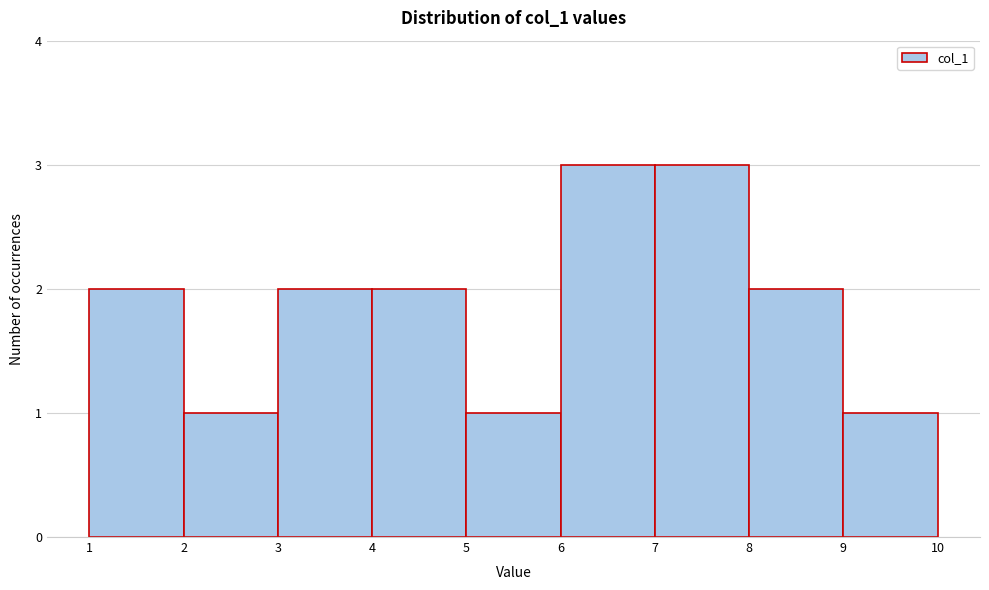

Reading left to right, list every bar in this chart as the range it spans on the x-axis followed by its height. The values are not printed on the chart, so give them approximately, as read against the axis.

1 to 2: 2
2 to 3: 1
3 to 4: 2
4 to 5: 2
5 to 6: 1
6 to 7: 3
7 to 8: 3
8 to 9: 2
9 to 10: 1